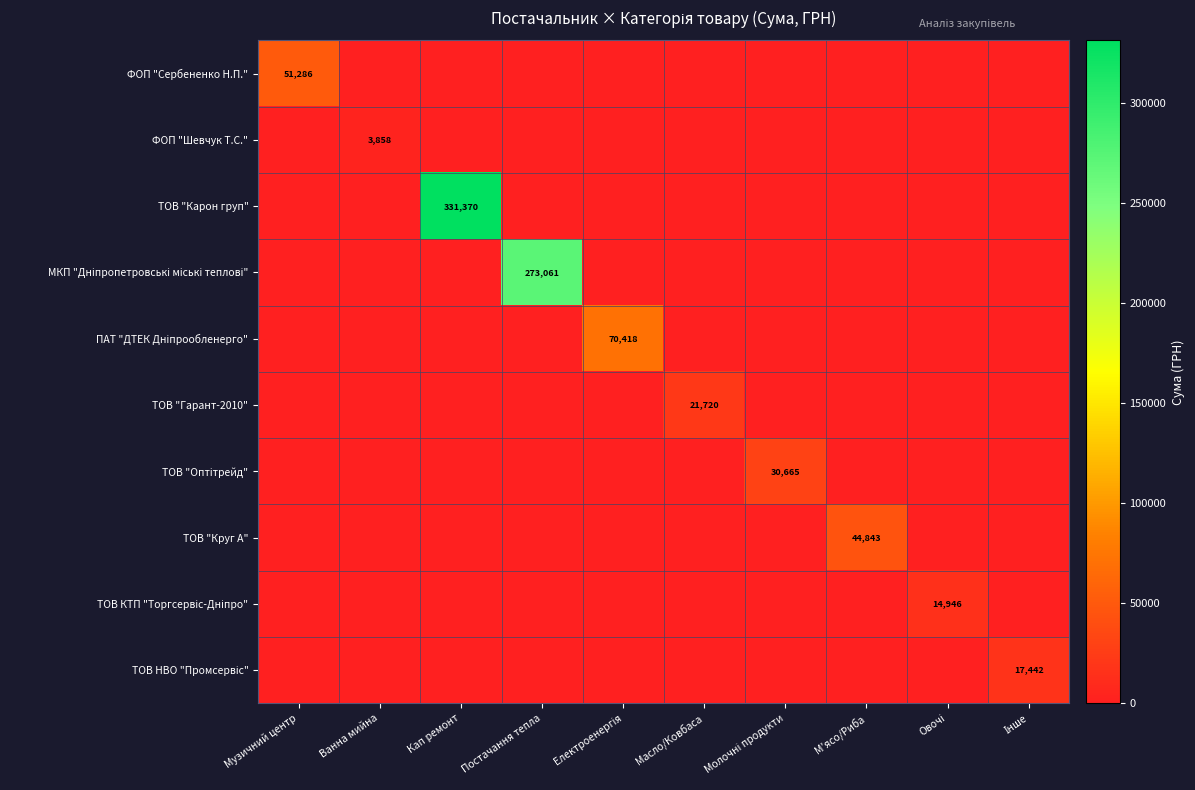

What is the difference between the highest and lowest values at Музичний центр?

51285.7